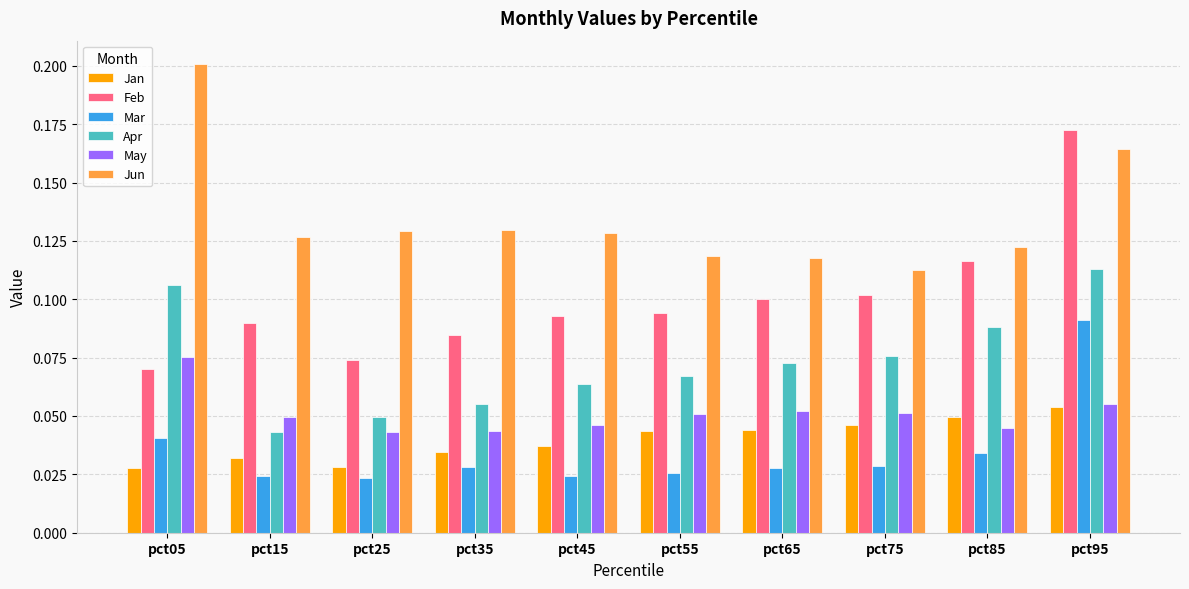

At which category is the sum across all series the highest?

pct95